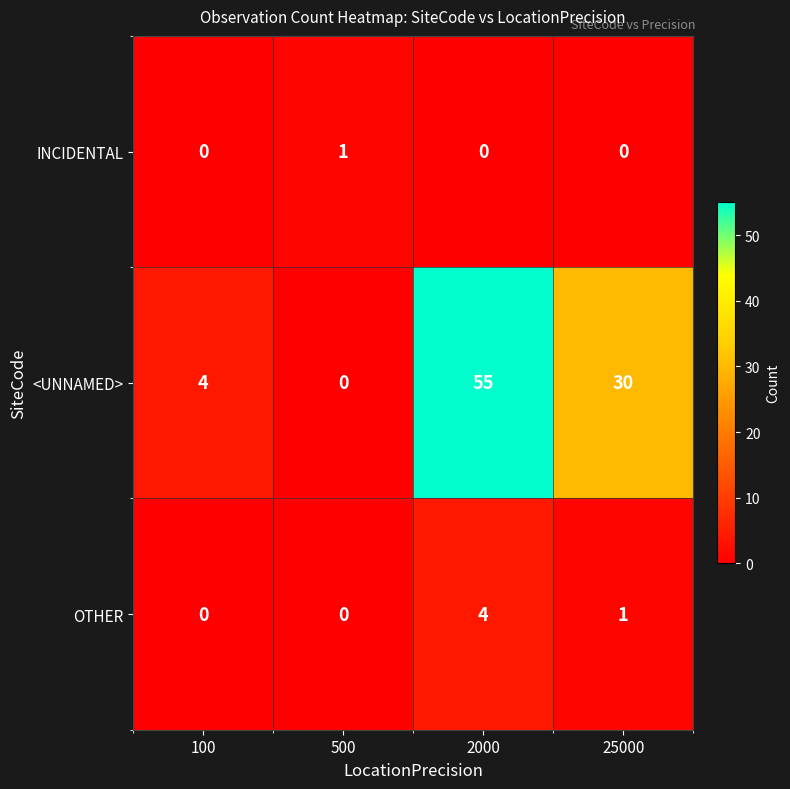

What is the sum of the <UNNAMED> values at 2000 and 100?

59